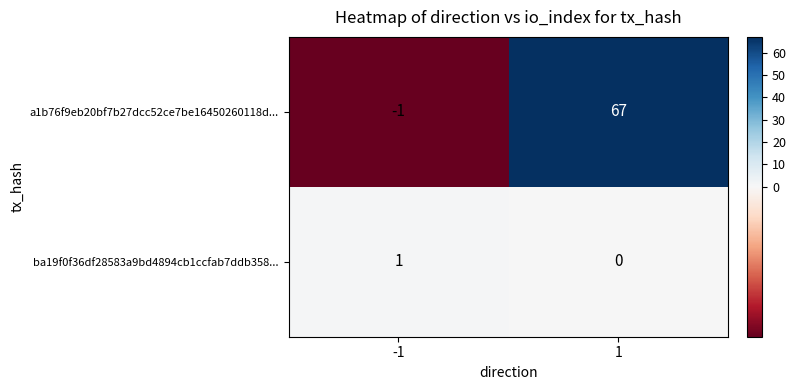

Is it true that a1b76f9eb20bf7b27dcc52ce7be16450260118d... equals -1 at -1?

True